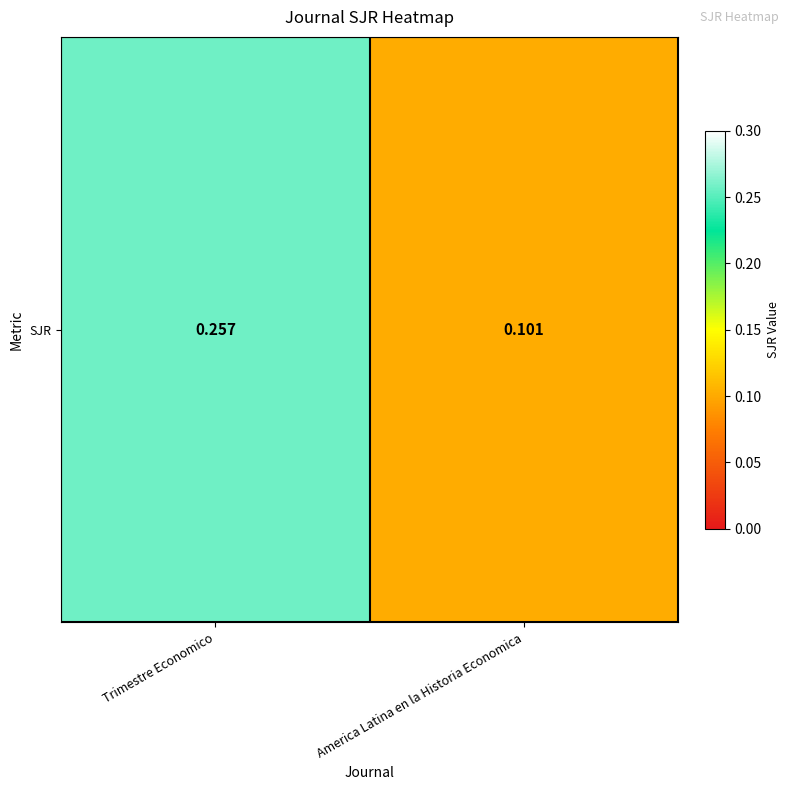

True or false: the data shows 0.2 at America Latina en la Historia Economica.

False